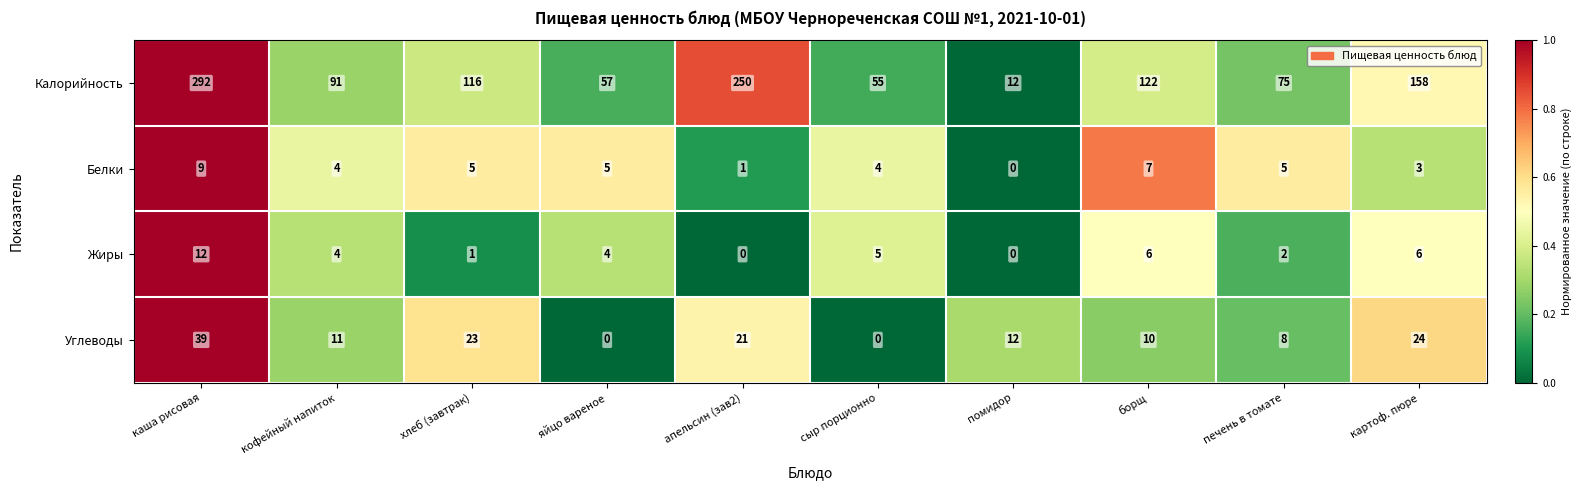

True or false: Жиры has a value of 2 at хлеб (завтрак).

False